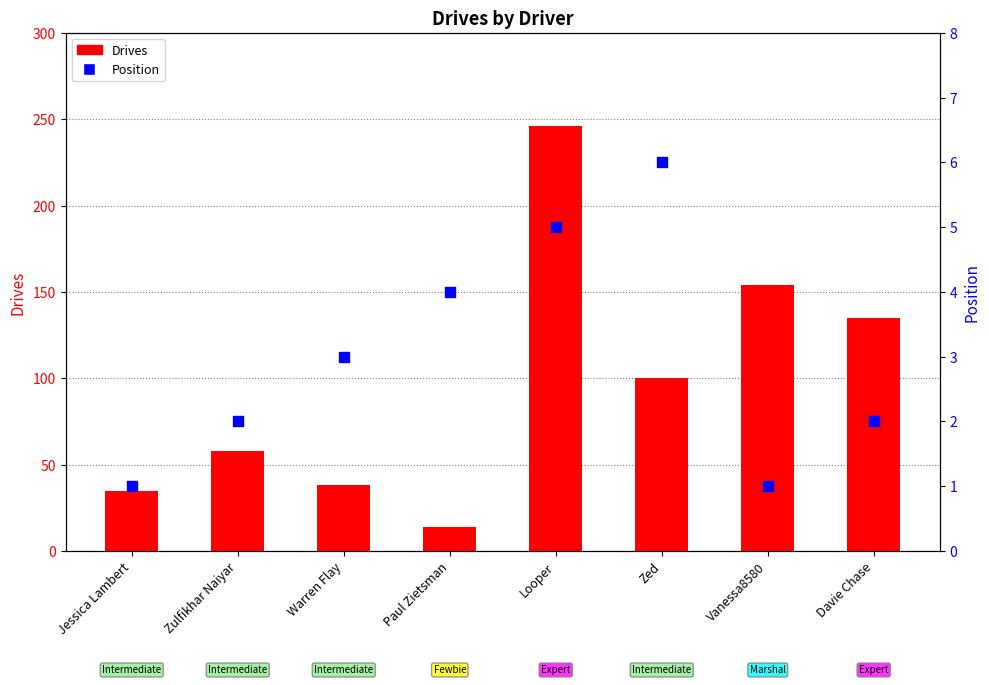

Which series reaches the maximum Y coordinate?

Drives